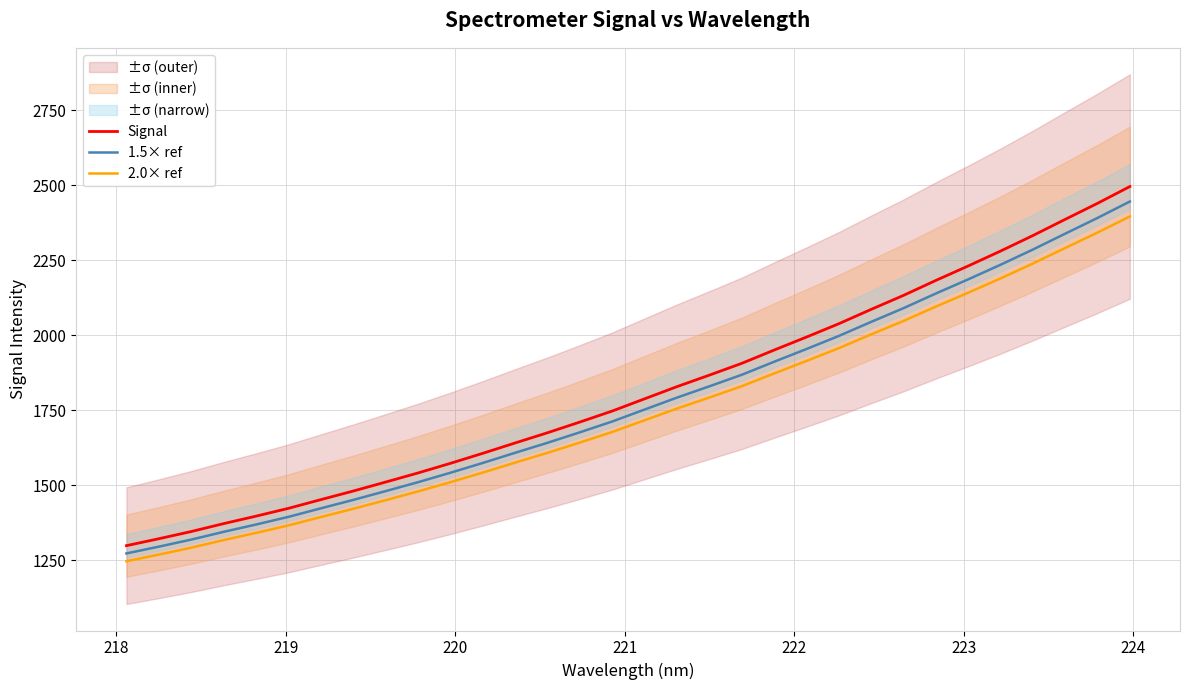

What is the lowest value of the 2.0× ref series?

1246.0